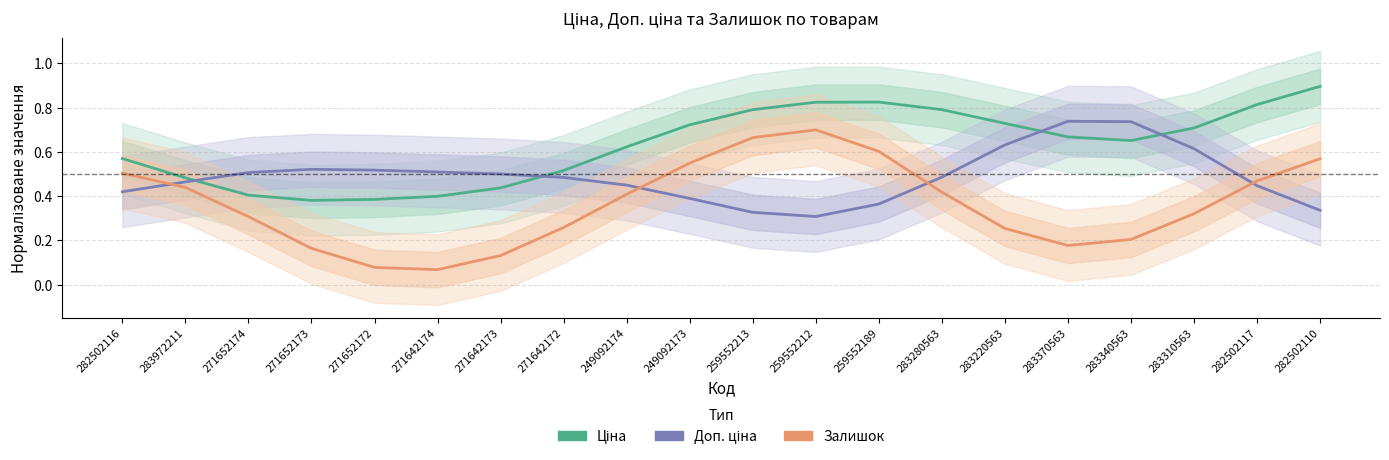

How many interior local peaks does the Залишок series have?

1